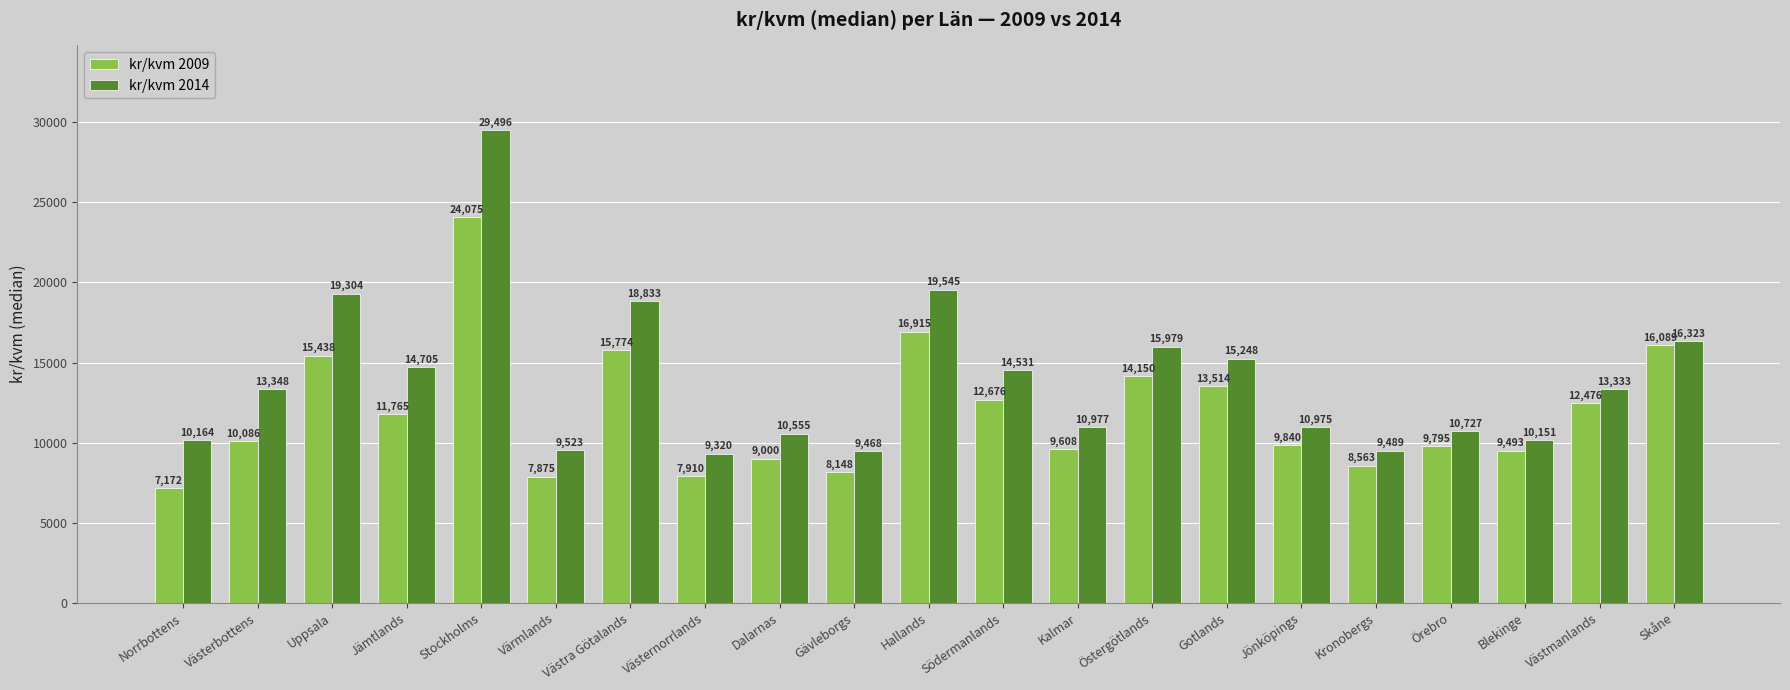

Which series has the widest spread of values?

kr/kvm 2014